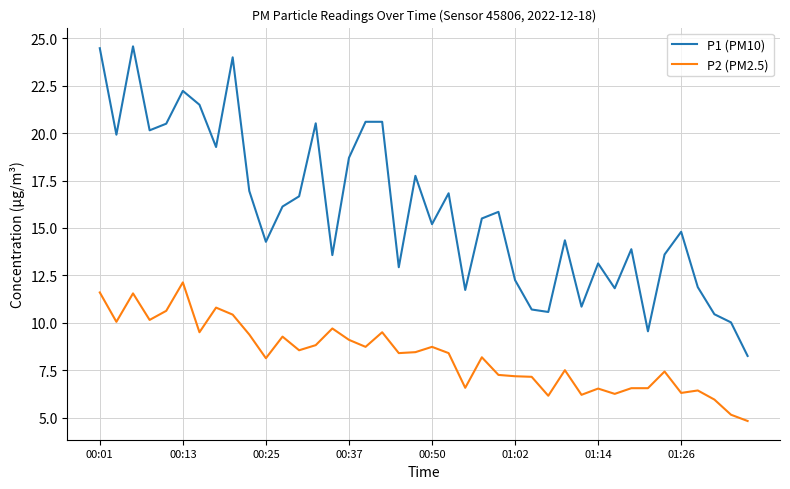

What is the smallest value displayed?

4.8